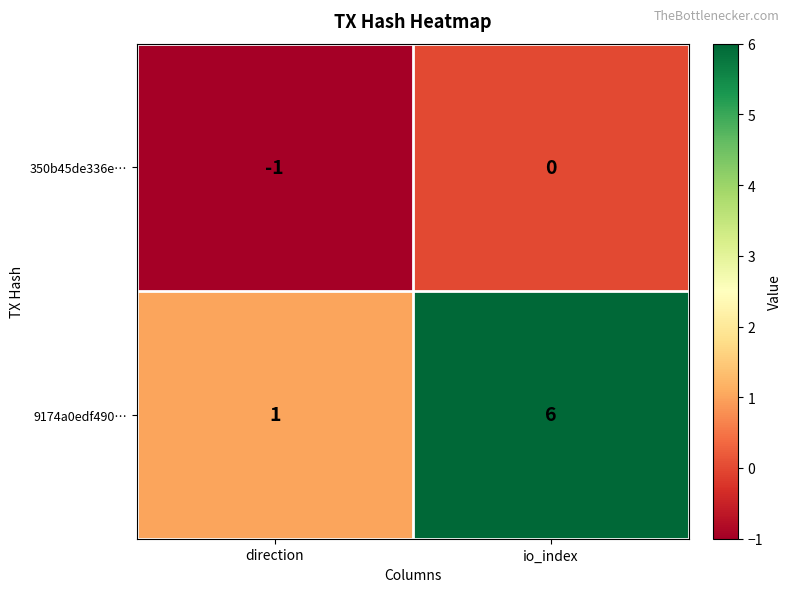

At how many categories does at least one series exceed 5?

1